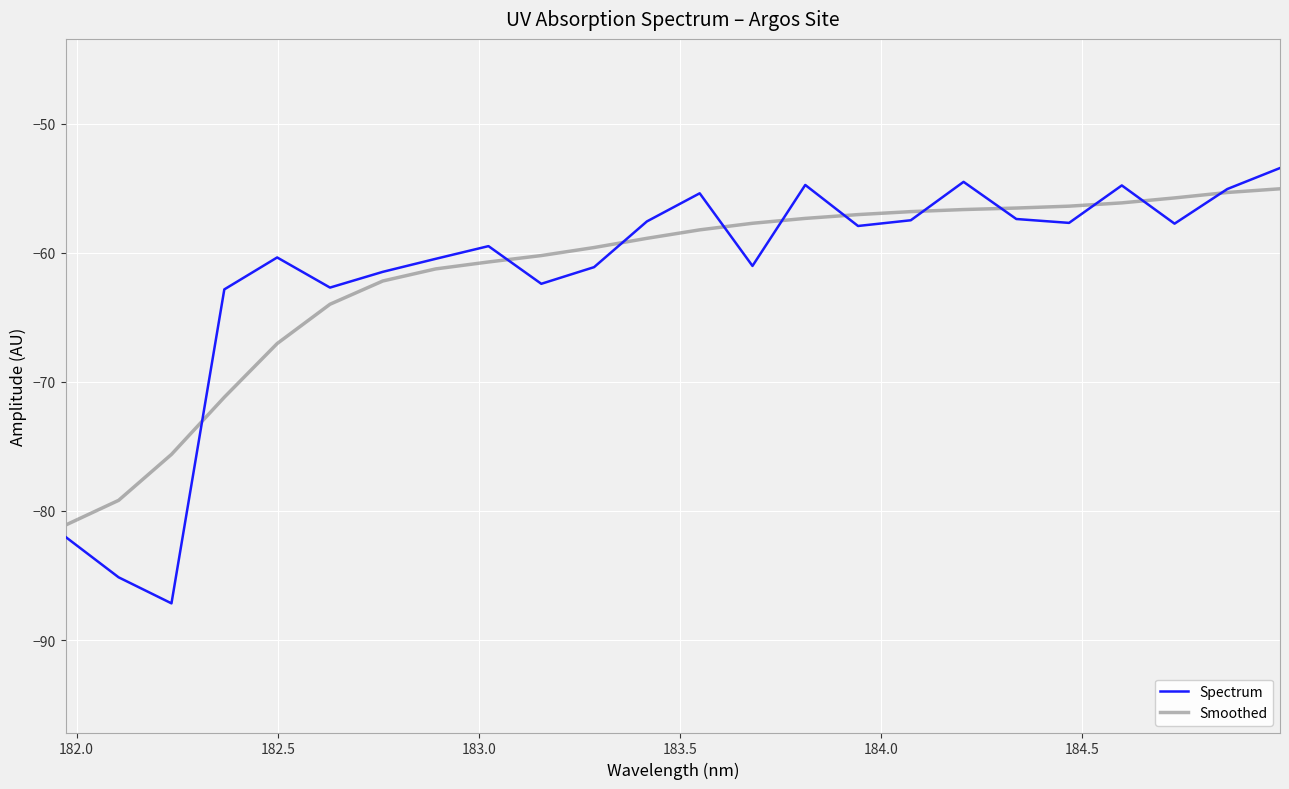

Which series has the largest range (max minus min)?

Spectrum